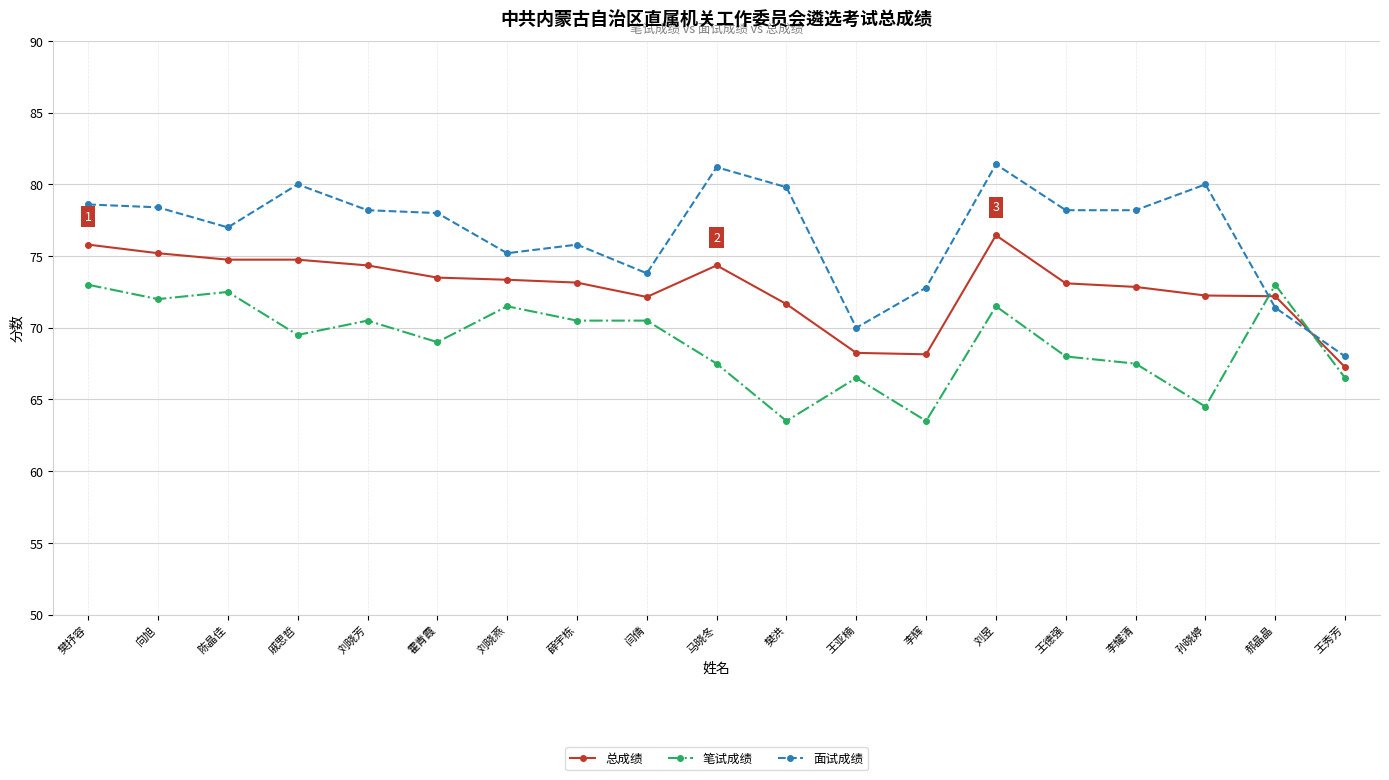

What is the average value of the 笔试成绩 series?

69.0